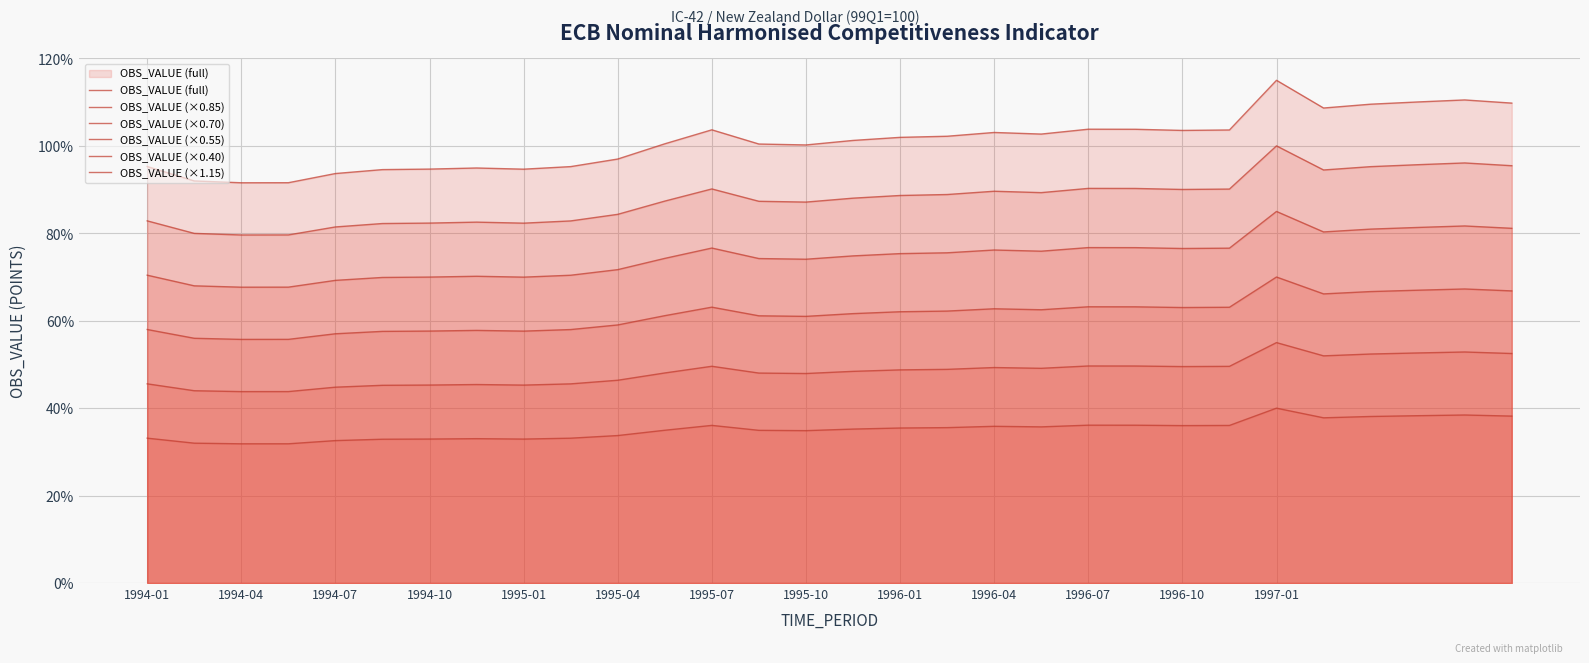

Which has a higher value, 1996-01 or 1995-01?

1996-01